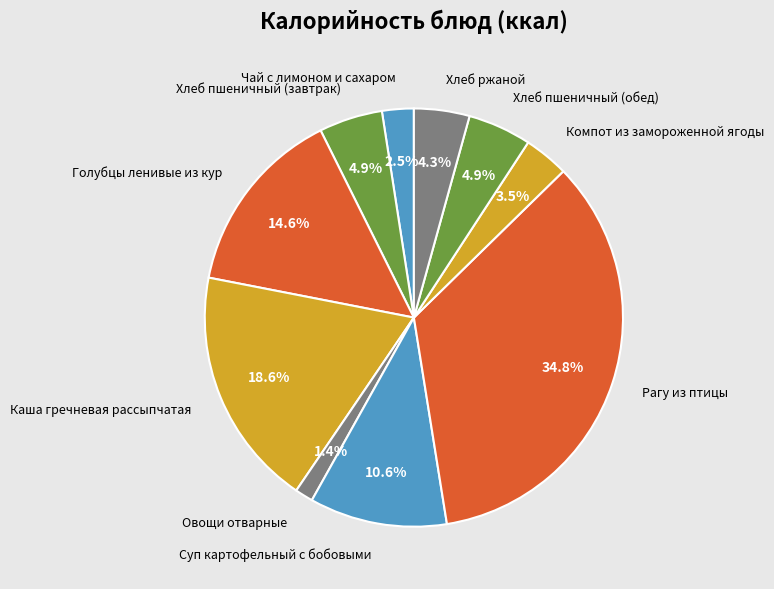

How many segments does this pie chart have?

10